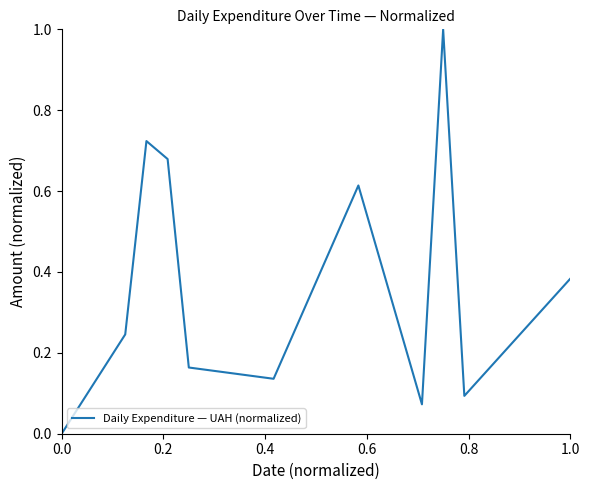

What is the maximum value shown in the chart?

1.0